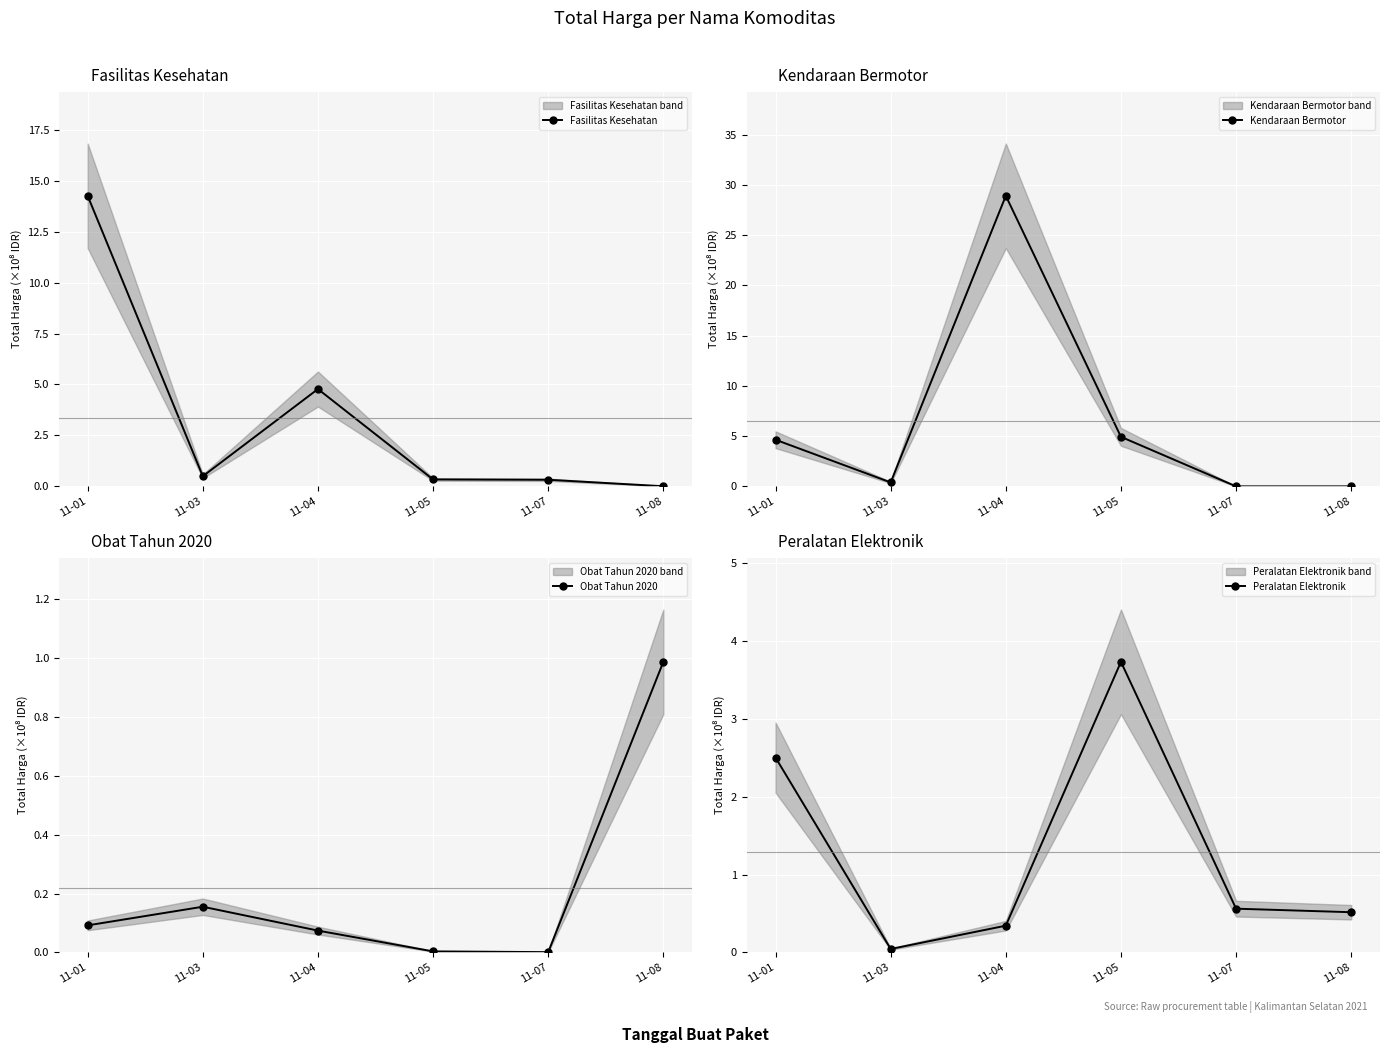

What value does the Kendaraan Bermotor series have at 11-01?

4.6